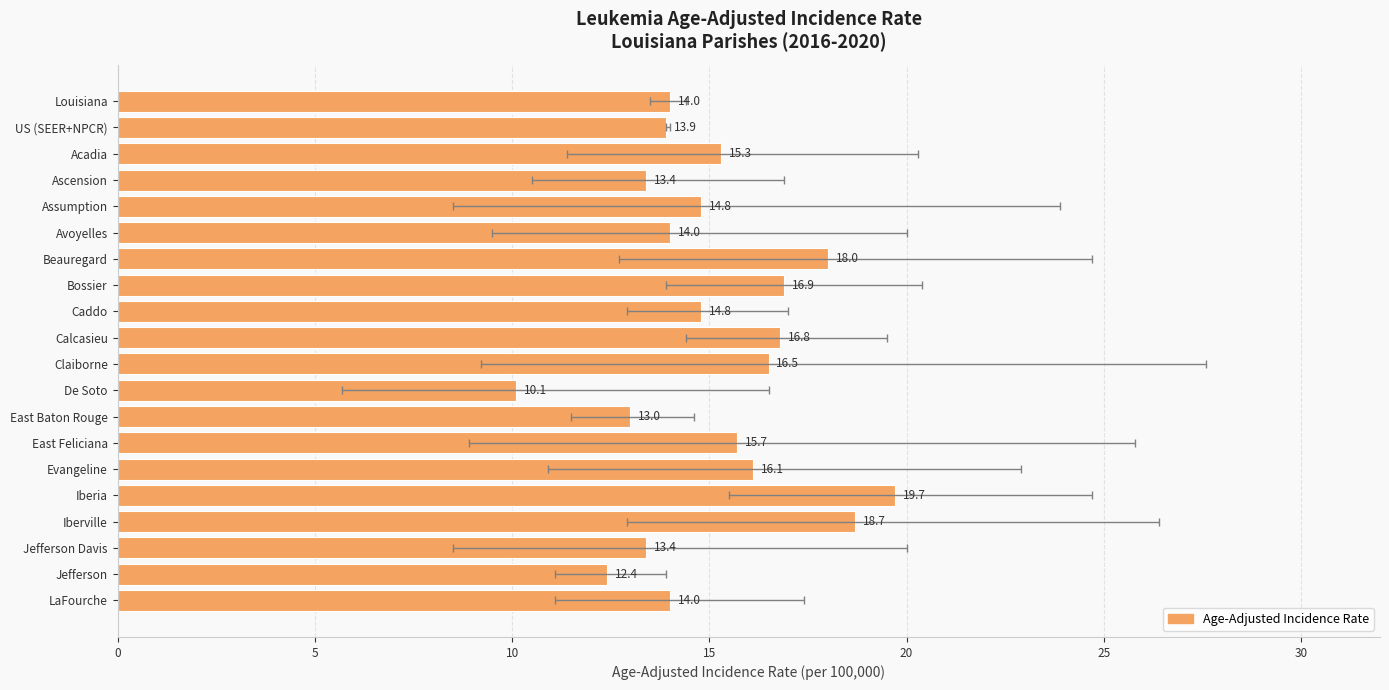

What is the change in value from Jefferson Davis to Jefferson?

-1.0